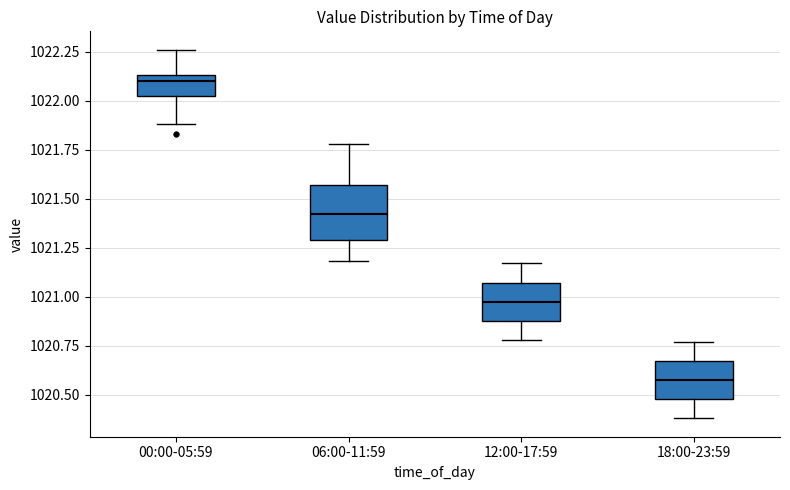

Reading left to right, read every box against the y-axis: the position of its median line, the range the box covers, and the ends of its whiskers. The values are not printed on the chart, so give them approximately, as read against the axis.

00:00-05:59: median 1022.10, box 1022.05 to 1022.15, whiskers 1021.90 to 1022.25
06:00-11:59: median 1021.40, box 1021.30 to 1021.55, whiskers 1021.20 to 1021.80
12:00-17:59: median 1021.00, box 1020.90 to 1021.05, whiskers 1020.80 to 1021.15
18:00-23:59: median 1020.60, box 1020.50 to 1020.65, whiskers 1020.40 to 1020.75